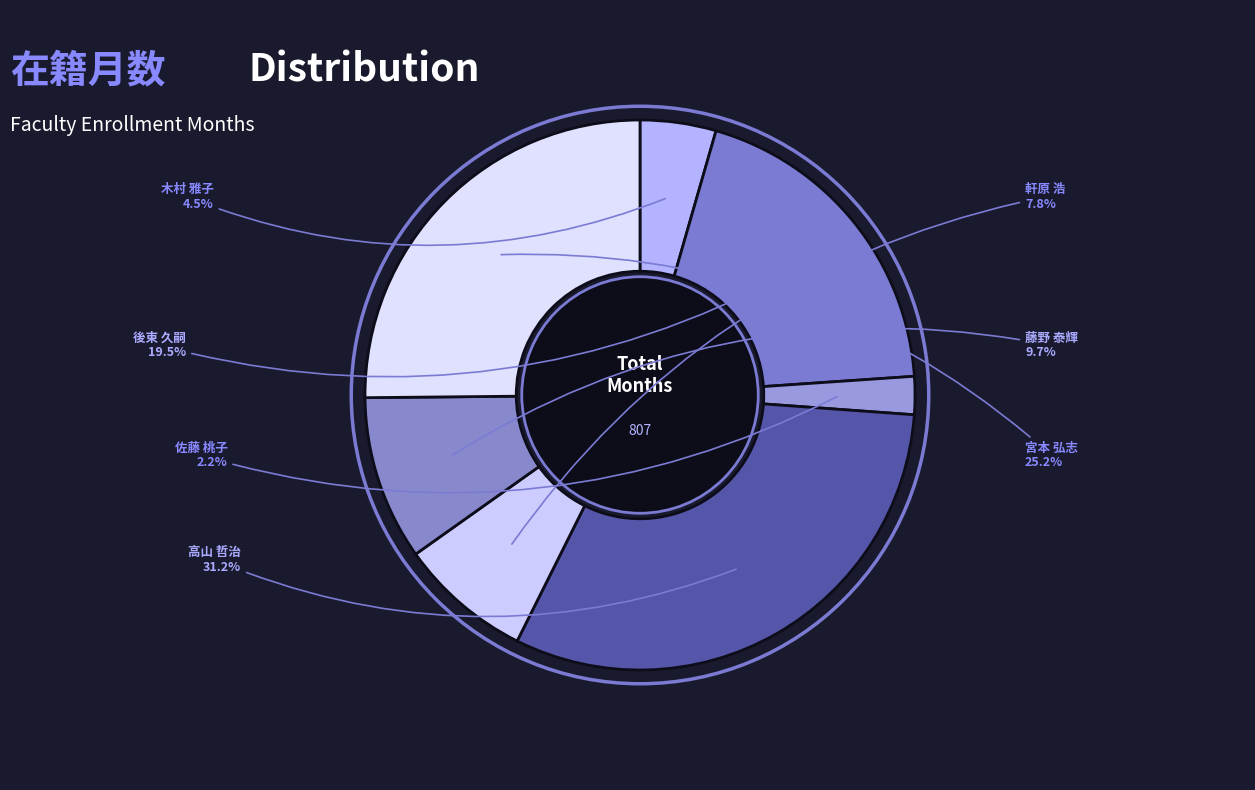

Which slice is the largest?

高山 哲治